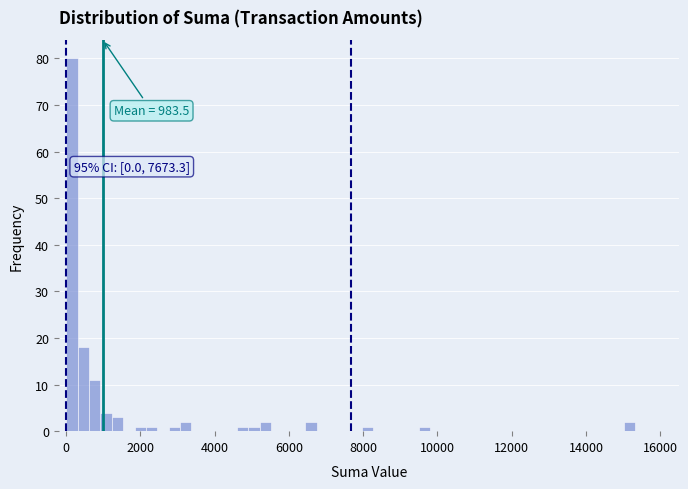

Around what value on the x-axis is the tallest bar? Give the approximate position of its centre, as read against the axis.

200